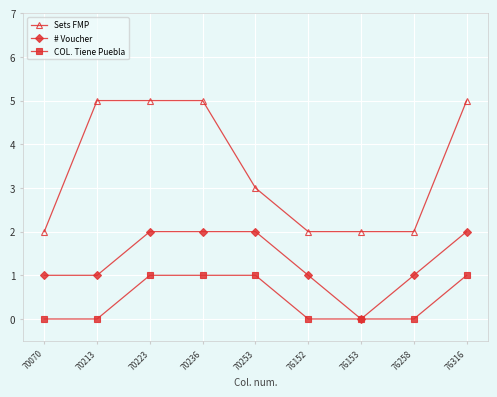

At which label is Sets FMP closest to 3?

70253